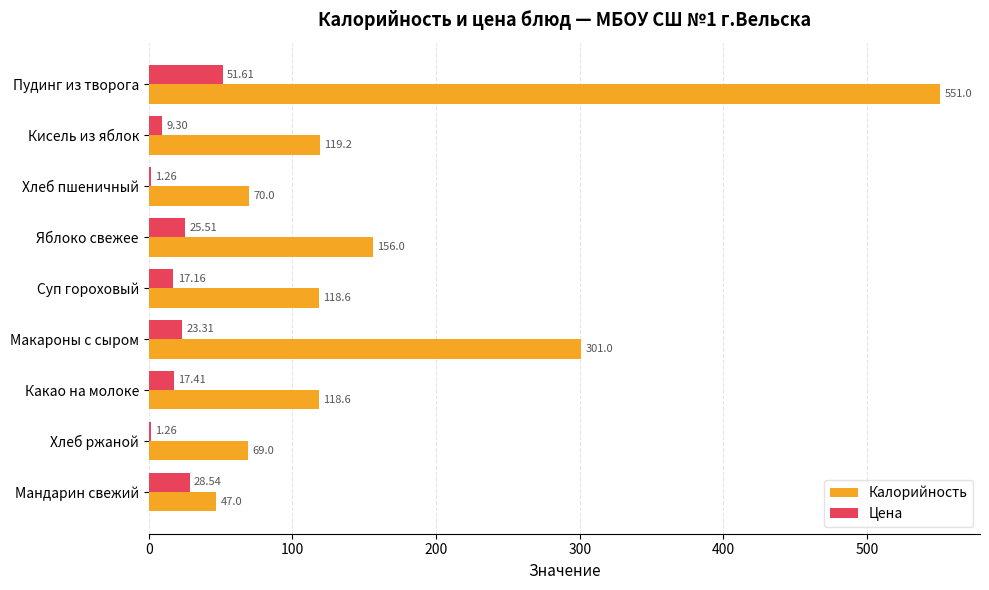

Where is Цена nearest to the value 26?

Яблоко свежее